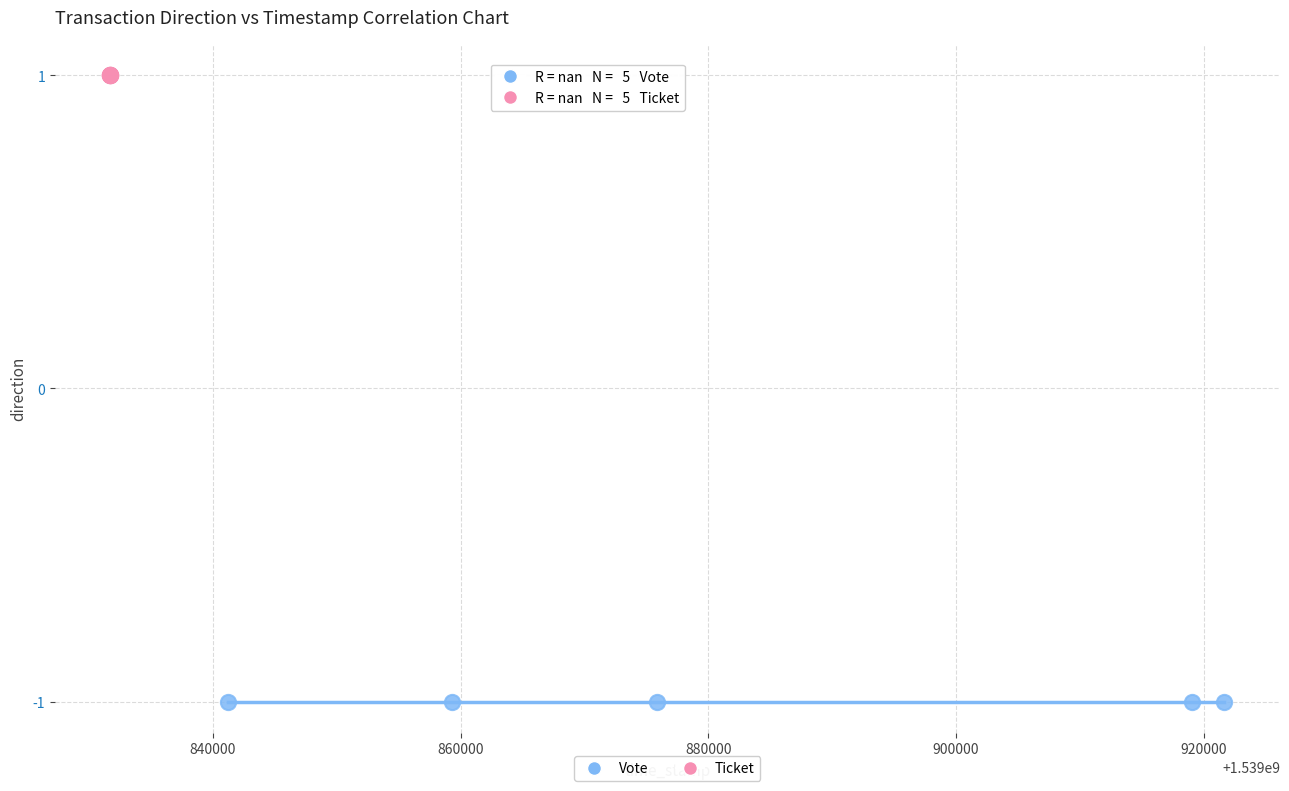

Which series contains the lowest Y value?

Vote